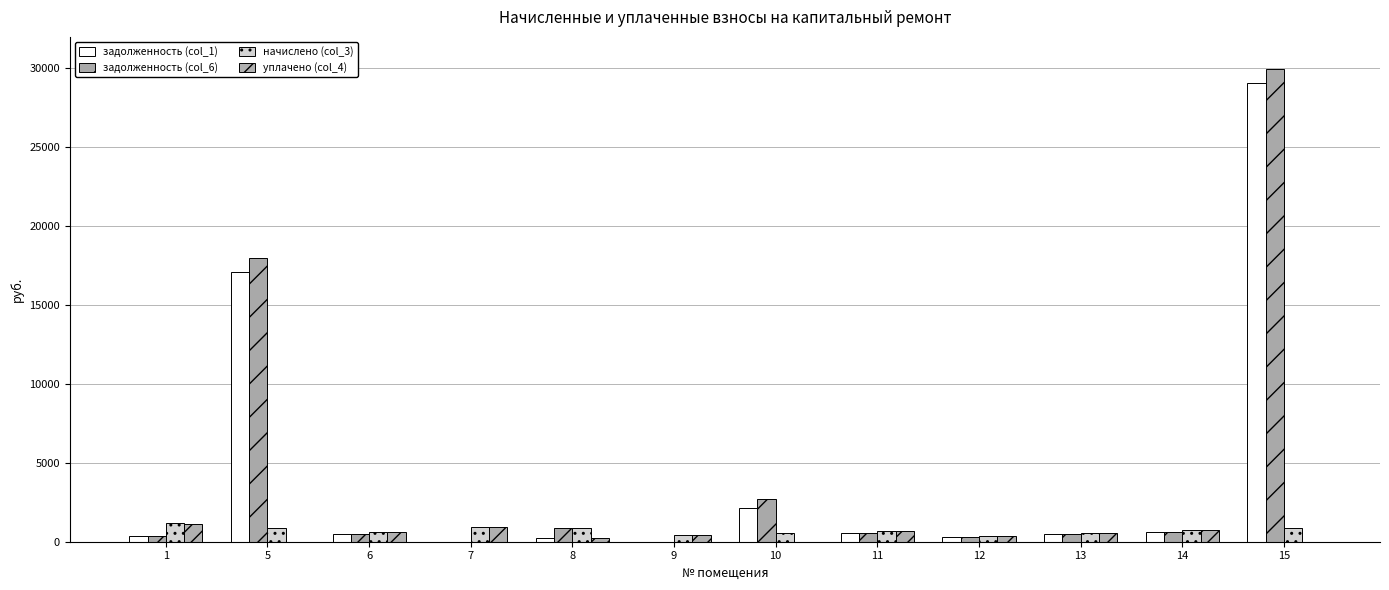

What is the total value across all series at 13?

2065.5